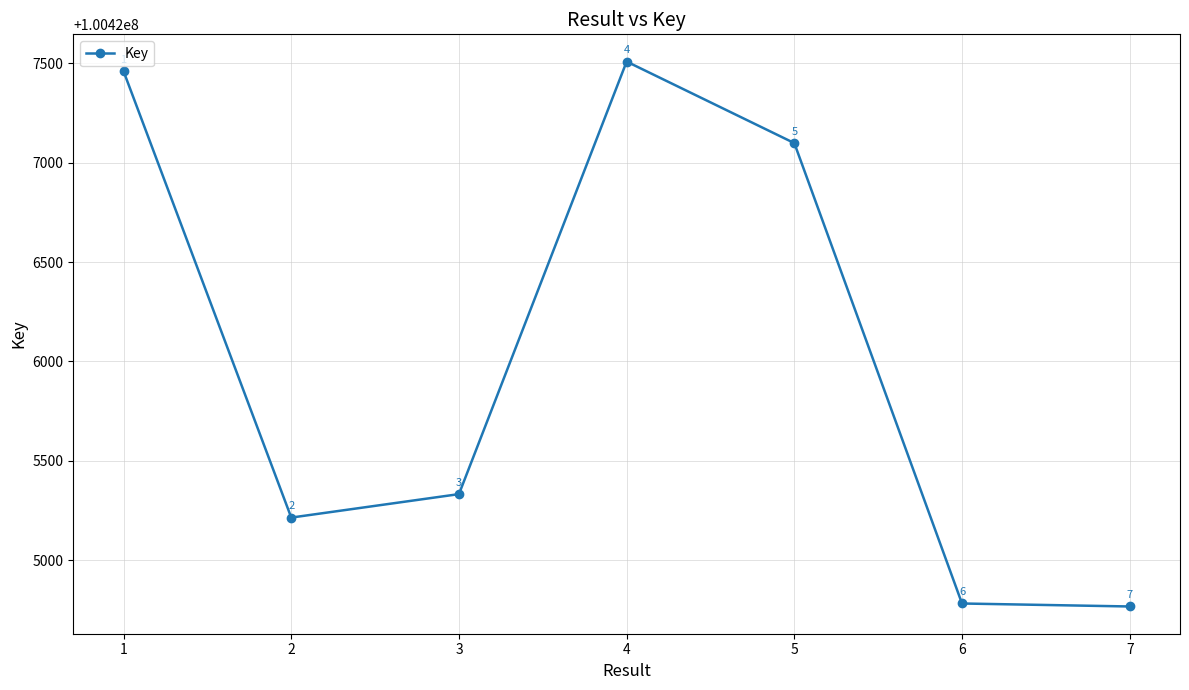

At which category does the chart reach its minimum across all series?

7